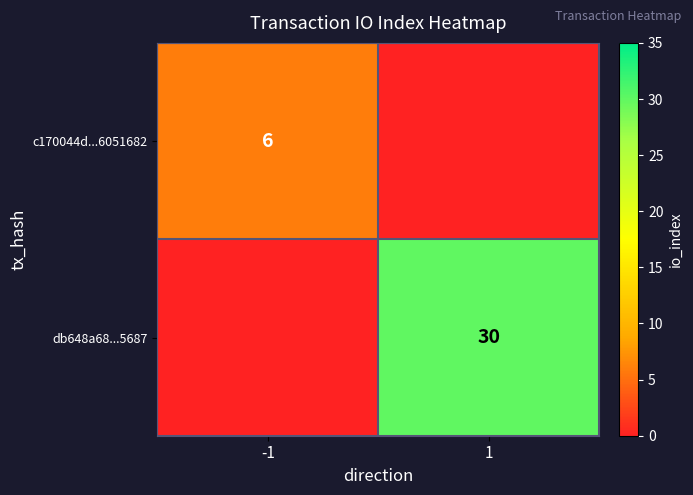

The value of db648a68...5687 at 1 is 30. True or false?

True